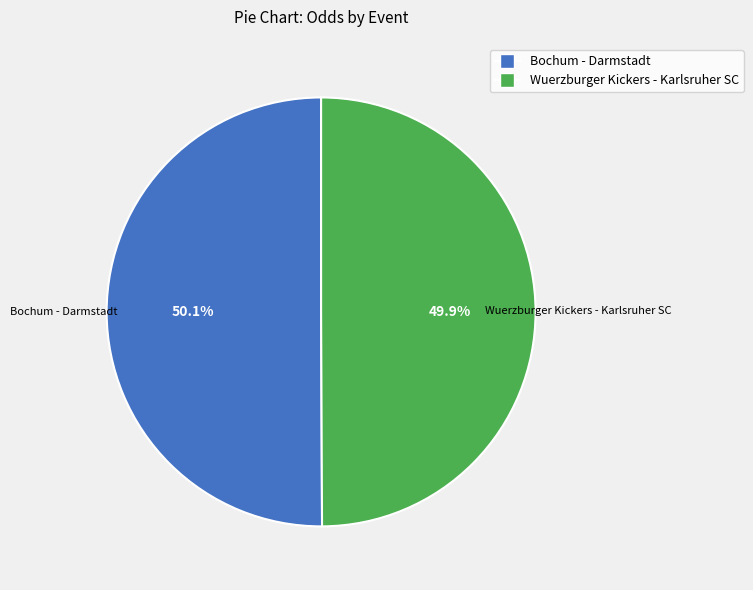

Combined, what portion of the pie is Bochum - Darmstadt and Wuerzburger Kickers - Karlsruher SC?

100.0%